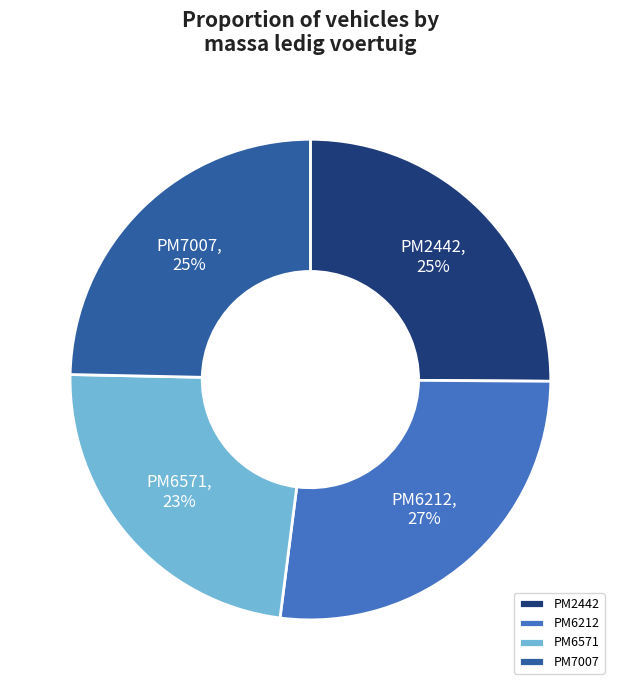

True or false: PM6571 accounts for 23% of the total.

True